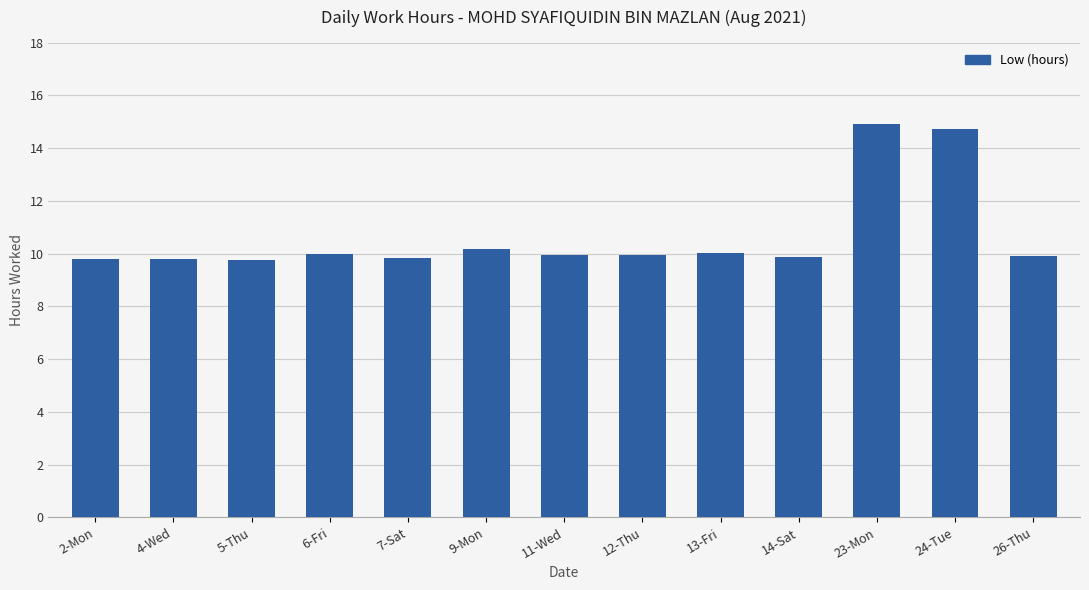

Is it true that the value at 6-Fri is 2.7?

False